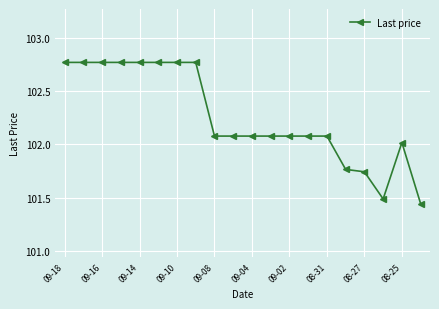

True or false: there are more than 0 points higher than both neighbors.

True